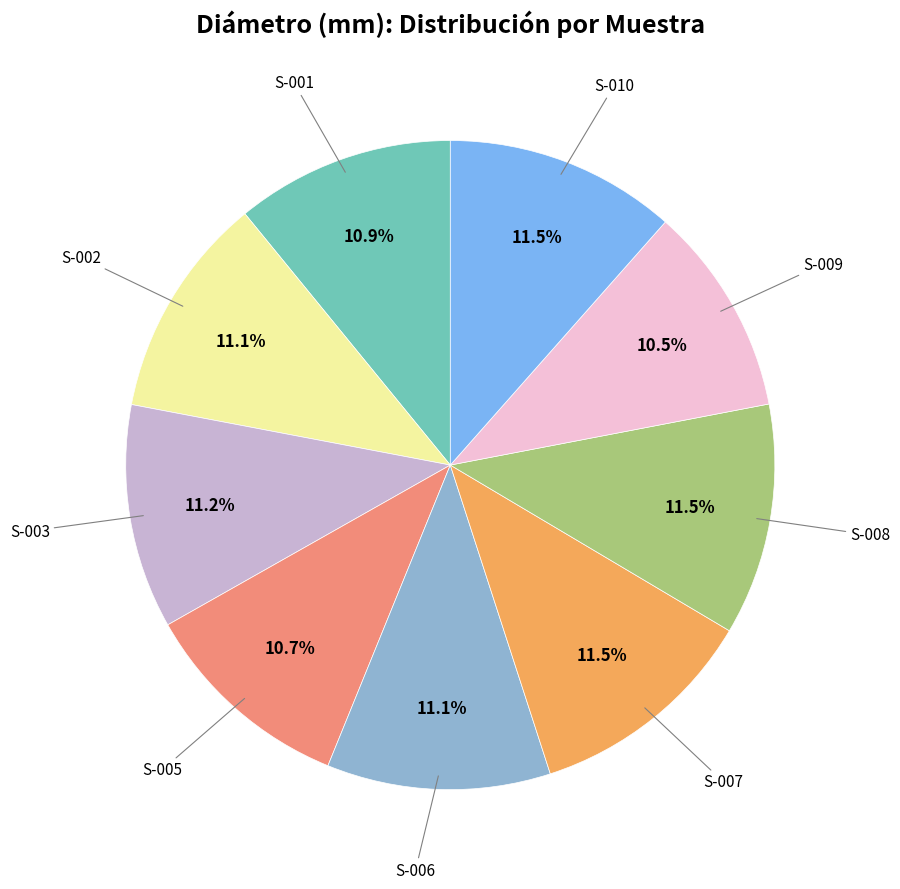

Which slice is the largest?

S-008